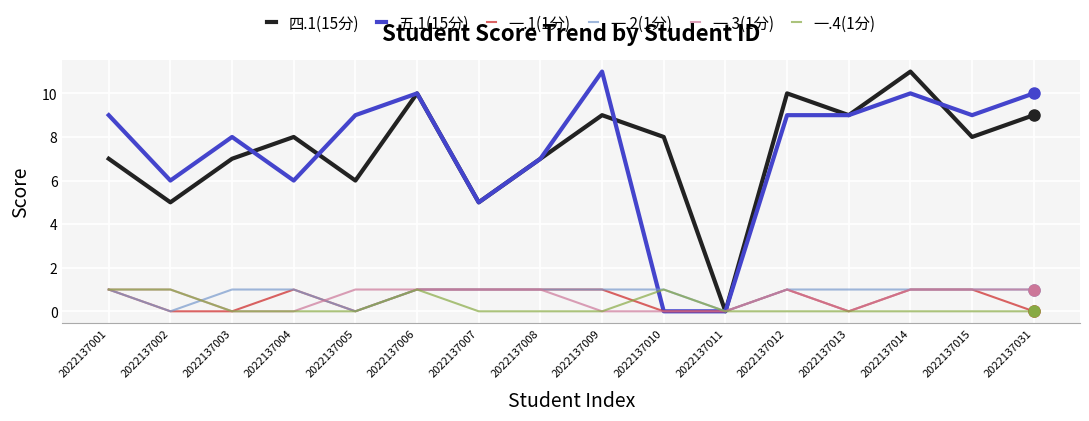

What is the total value across all series at 2022137031?

21